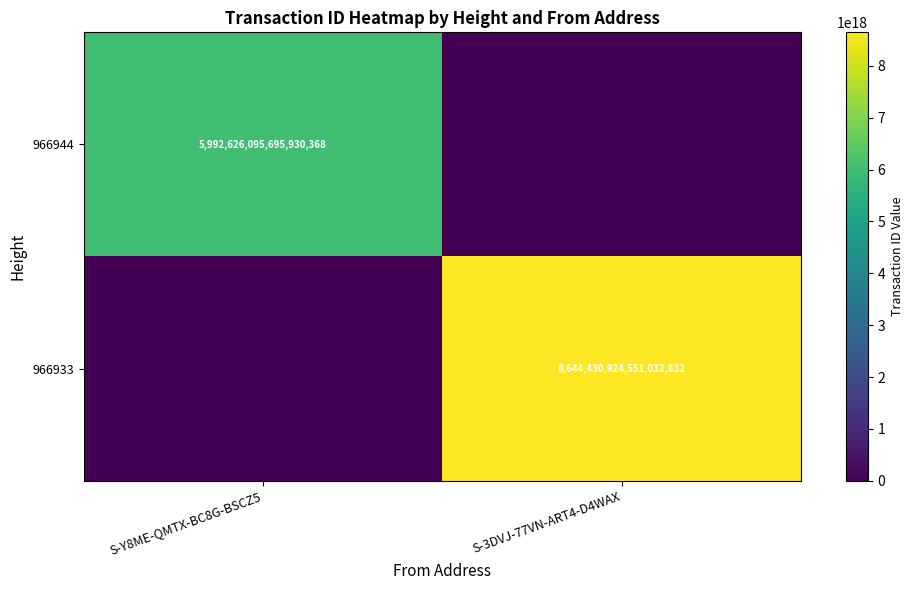

True or false: 966944 has a value of 5992626095695930368 at S-Y8ME-QMTX-BC8G-BSCZ5.

True